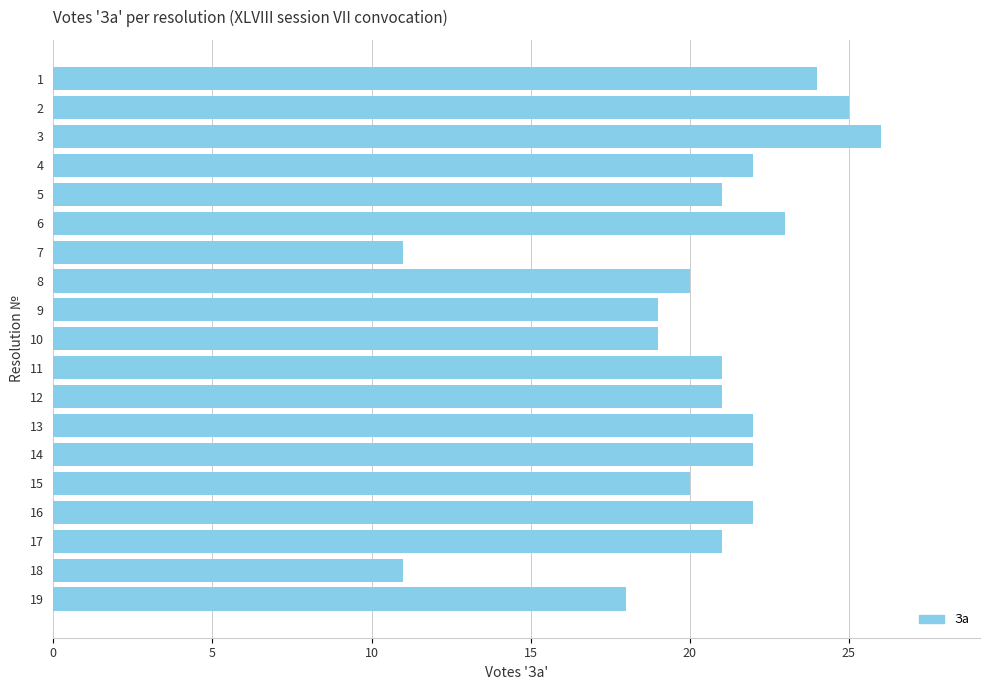

What is the sum of the values at 12 and 14?

43